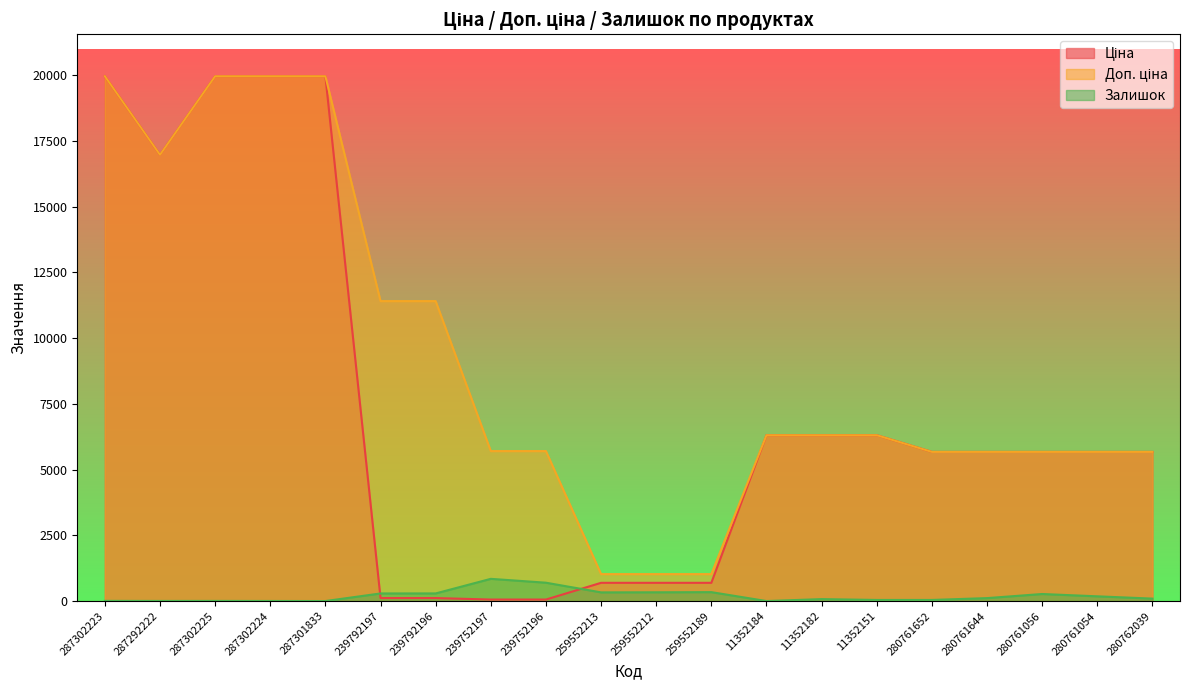

True or false: Ціна and Доп. ціна cross at least once.

False